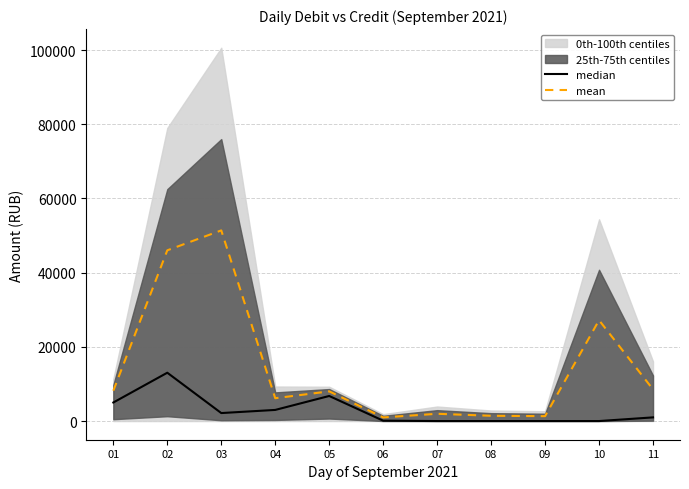

Which label corresponds to the smallest value in the chart?

07